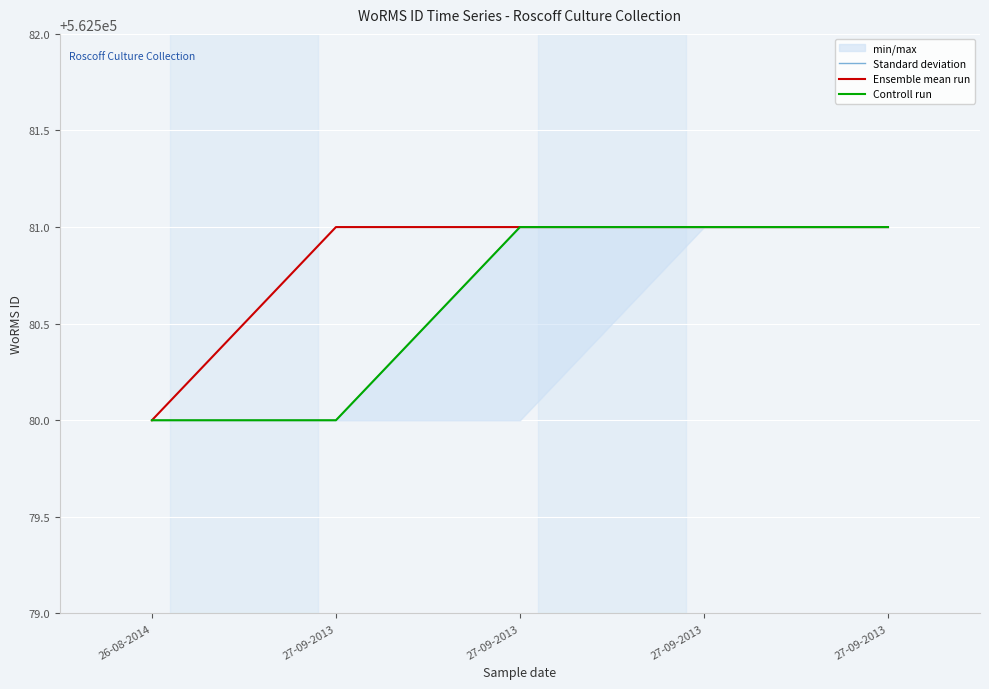

What value does the Standard deviation series have at 27-09-2013?

562581